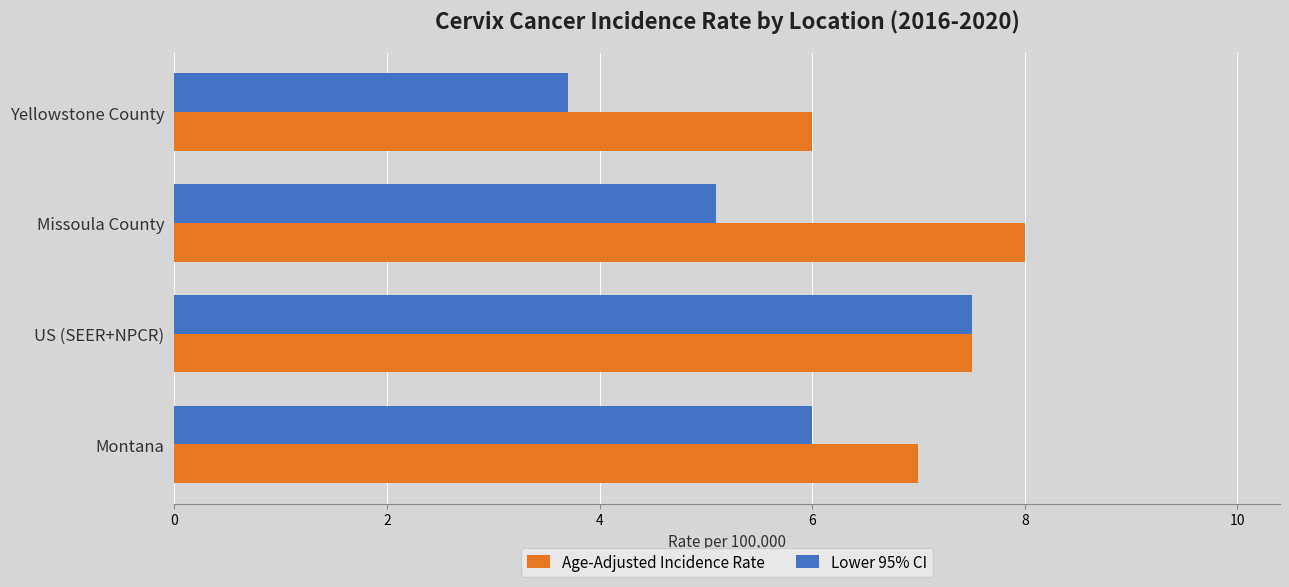

Which label corresponds to the largest value in the chart?

Missoula County